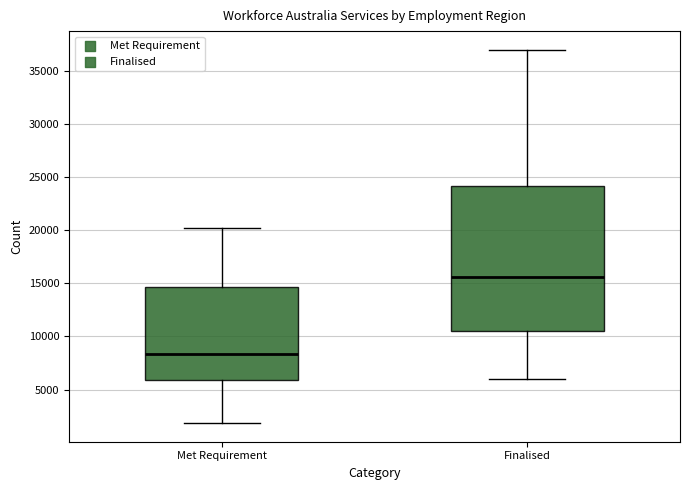

Reading left to right, read every box against the y-axis: the position of its median line, the range the box covers, and the ends of its whiskers. The values are not printed on the chart, so give them approximately, as read against the axis.

Met Requirement: median 8500, box 6000 to 14500, whiskers 2000 to 20000
Finalised: median 15500, box 10500 to 24000, whiskers 6000 to 37000